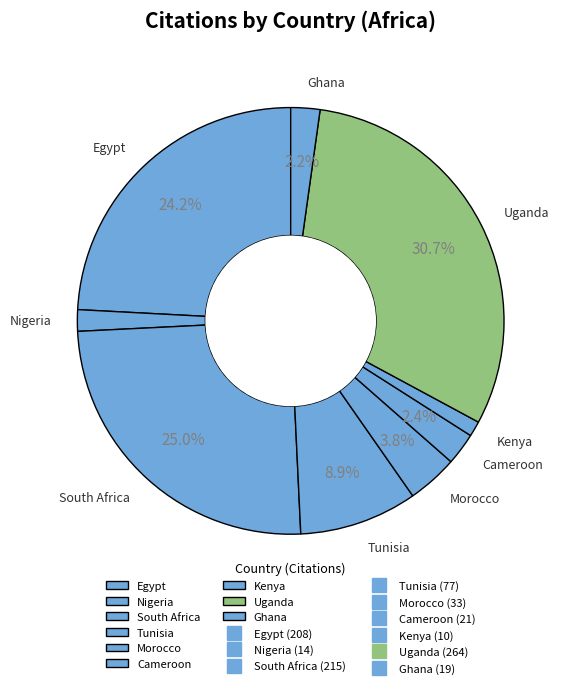

What is the largest slice in the pie chart?

Uganda